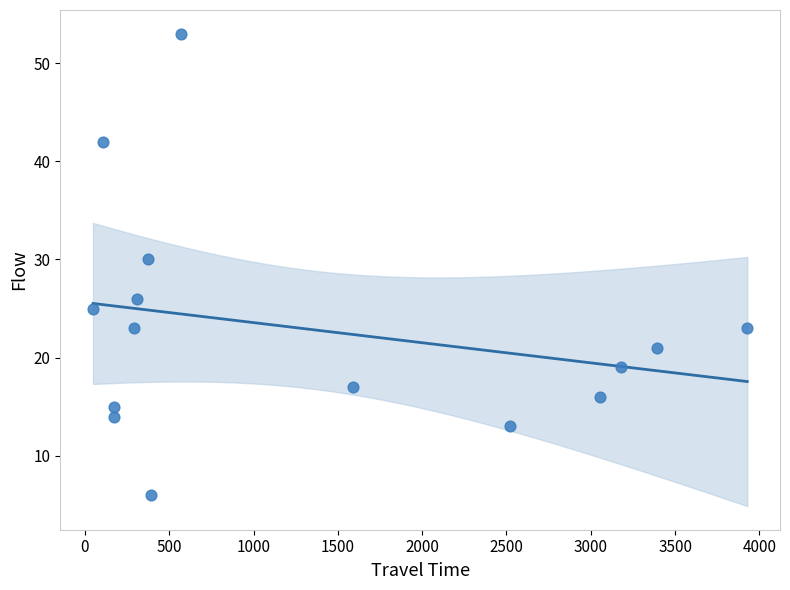

What Y value in the scatter plot is closest to 29?

30